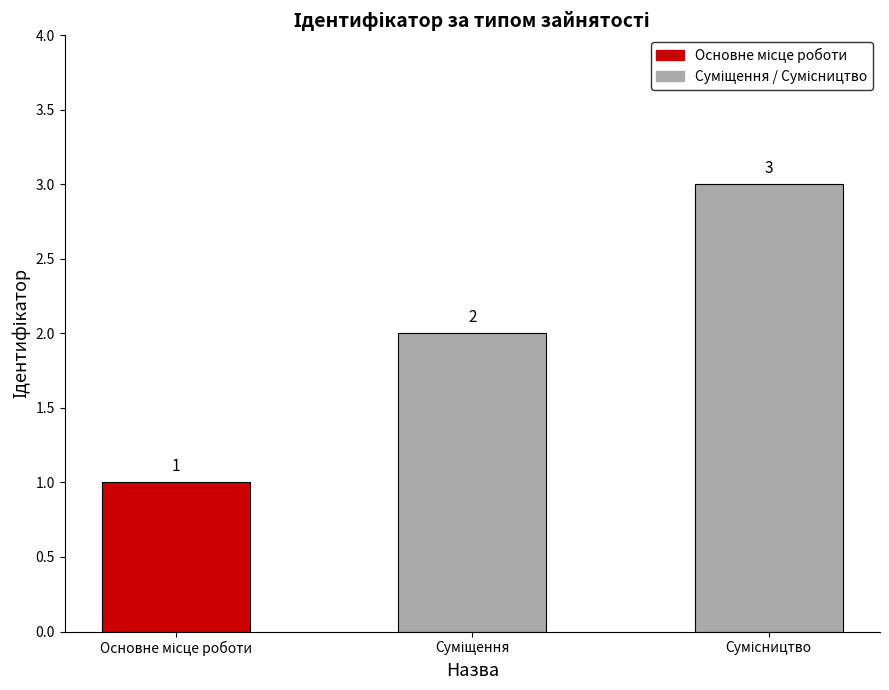

What is the average value?

2